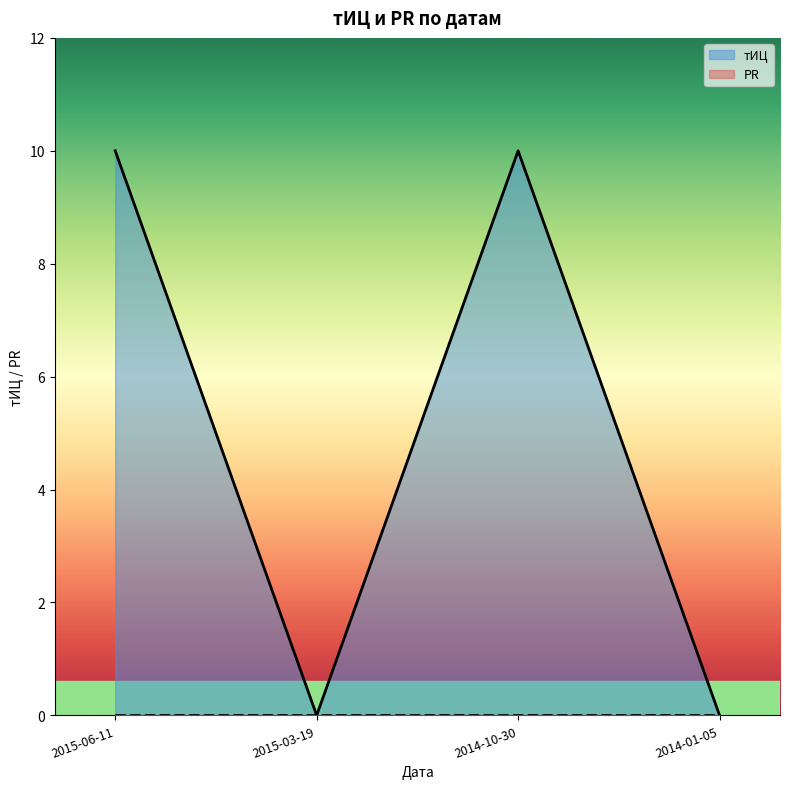

Reading left to right, extract all data points from this chart.

2015-06-11=10	2015-03-19=0	2014-10-30=10	2014-01-05=0